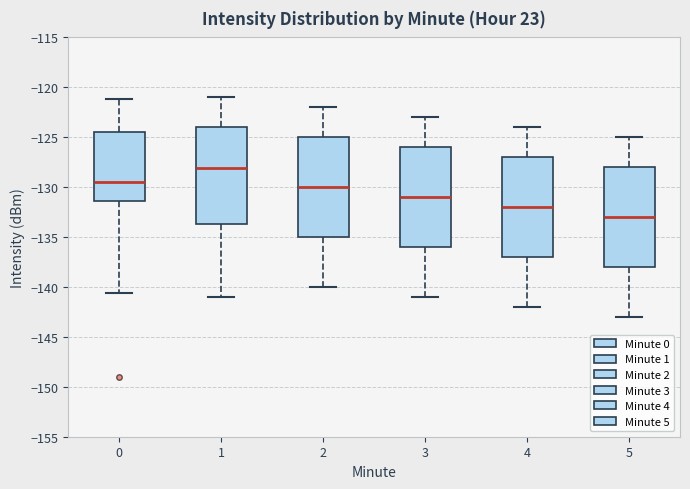

Where does the median line of the box at x = 0 sit on the y-axis? The values are not printed on the chart, so give them approximately, as read against the axis.

-129.5